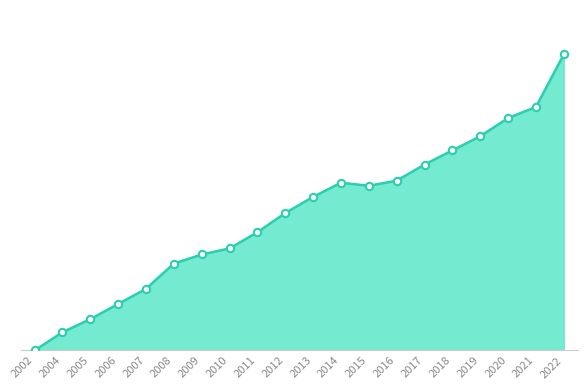

Between 2004 and 2017, which is larger?

2017